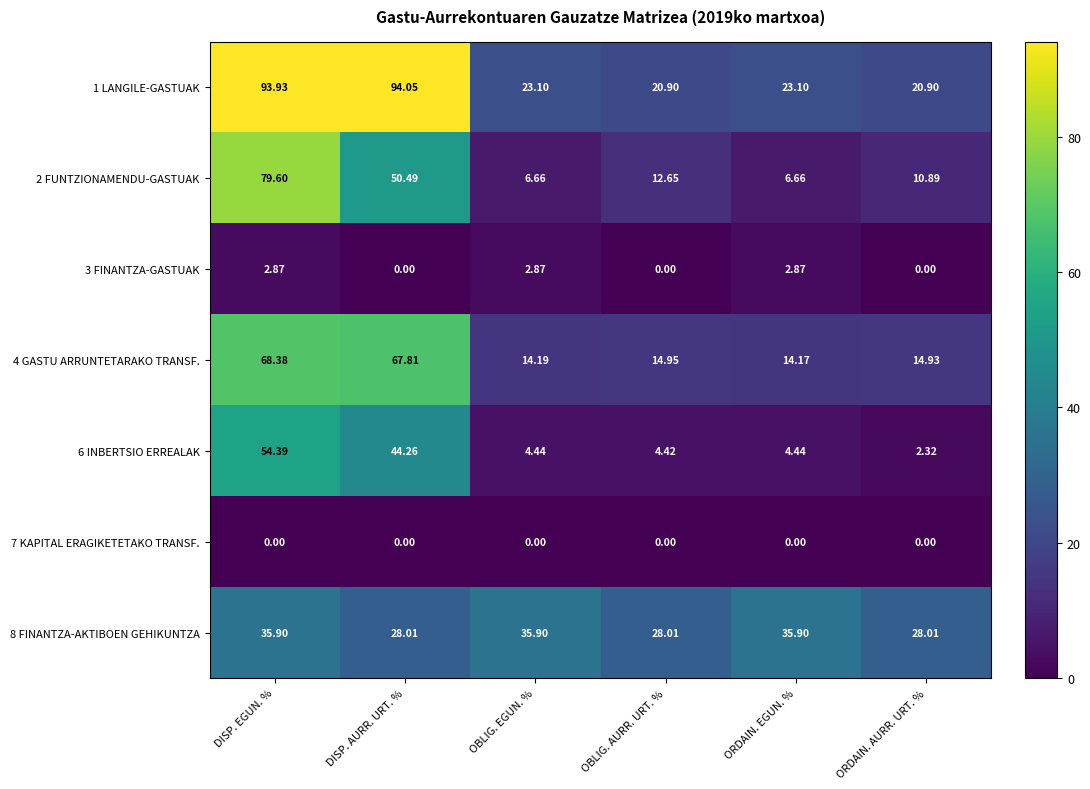

At which label is 6 INBERTSIO ERREALAK closest to 28?

DISP. AURR. URT. %